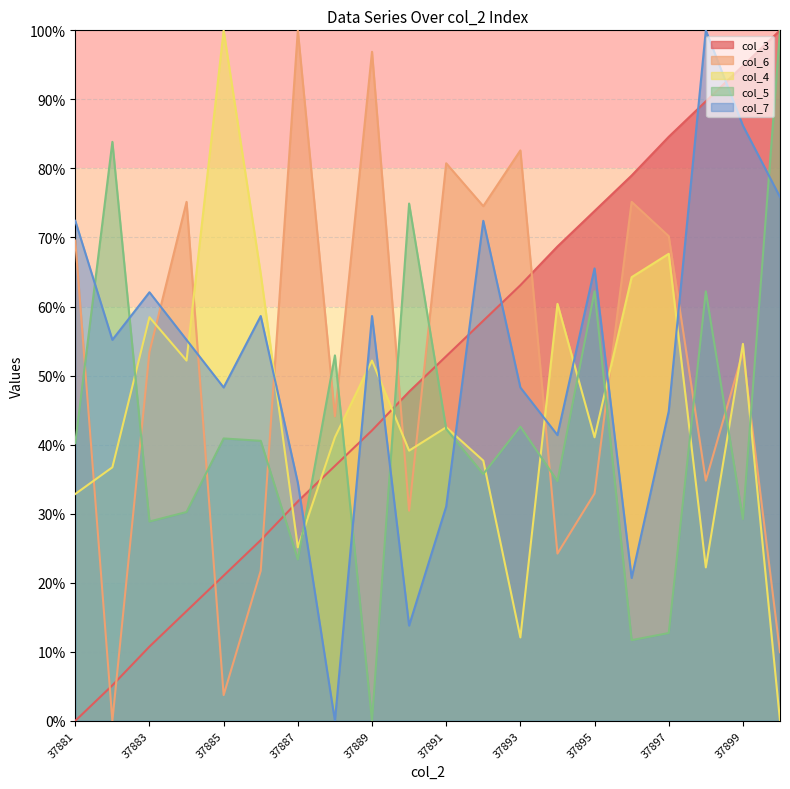

What is the difference between the highest and lowest values at 37883?

51.3